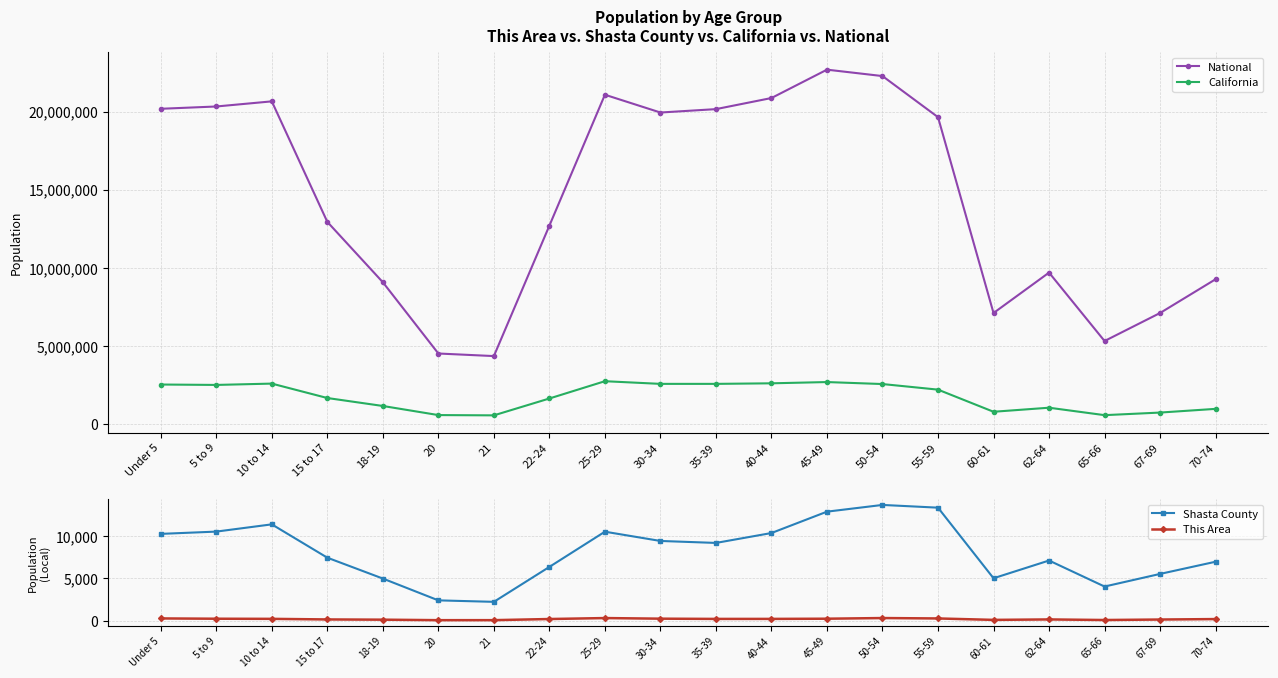

True or false: This Area and California intersect in this chart.

False